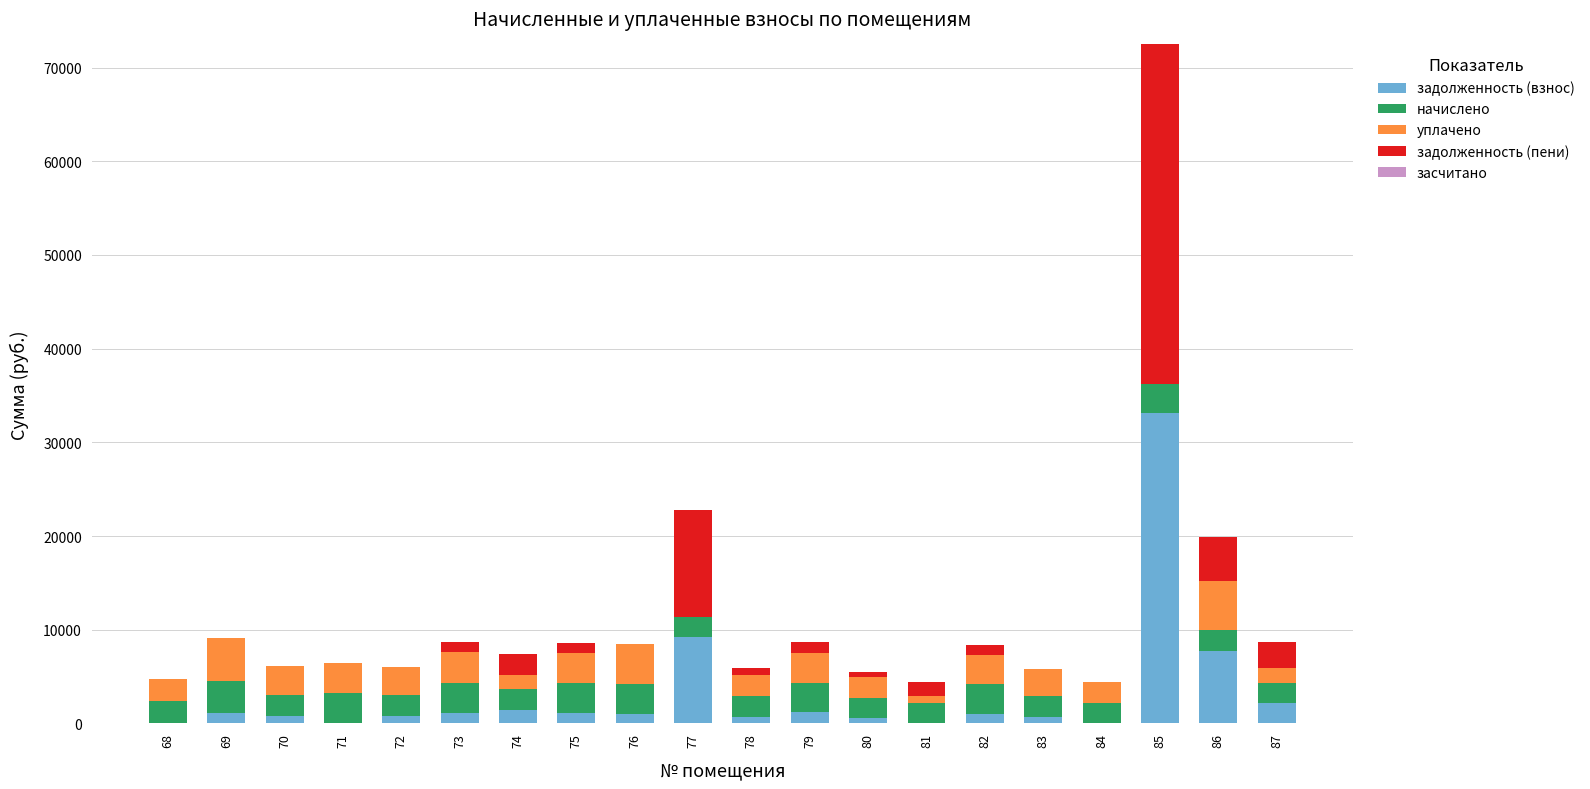

What is the highest value of the задолженность (взнос) series?

33104.0